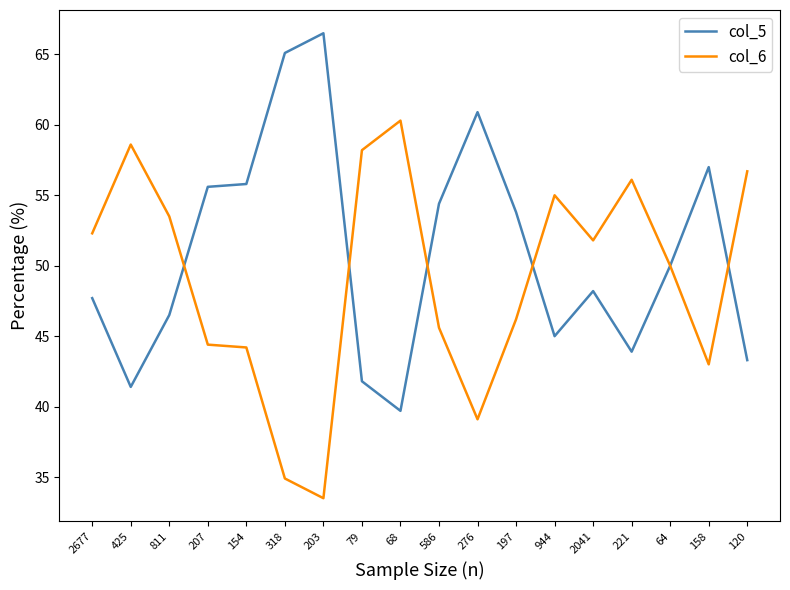

What position from the left is 221?

15